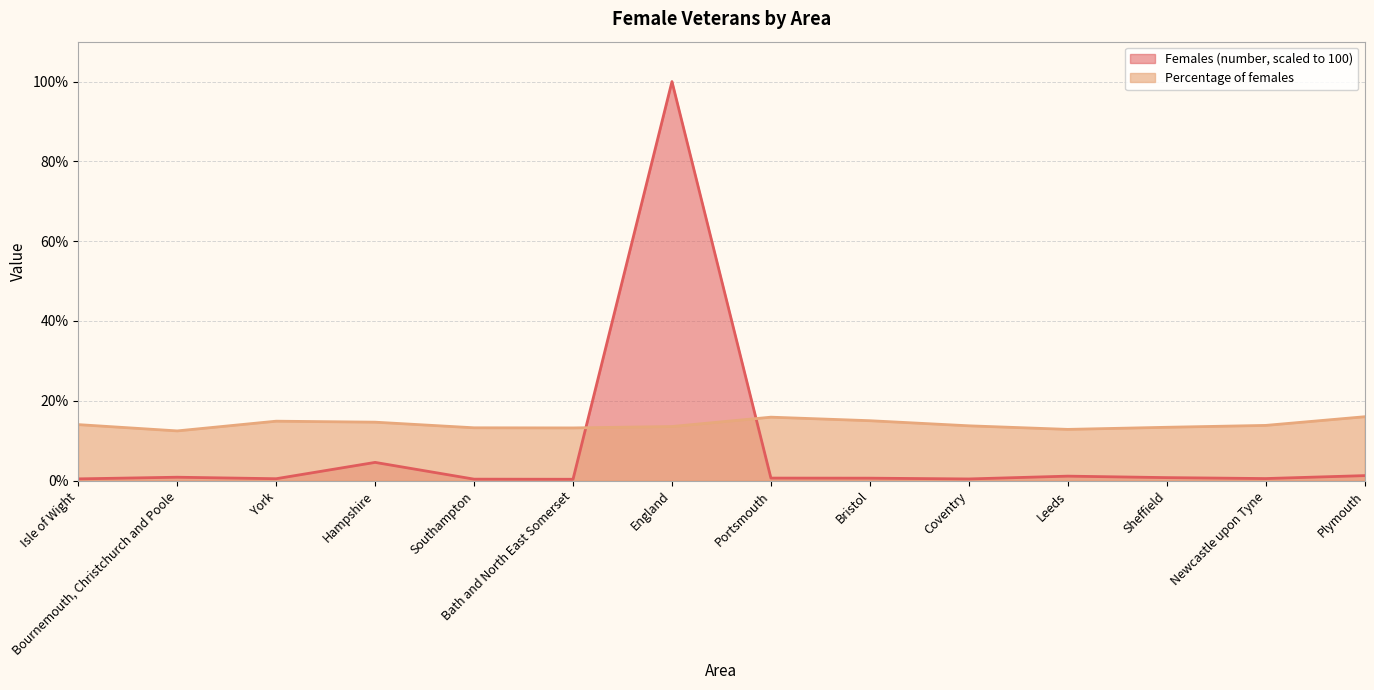

Which series has the largest total across all categories?

Percentage of females